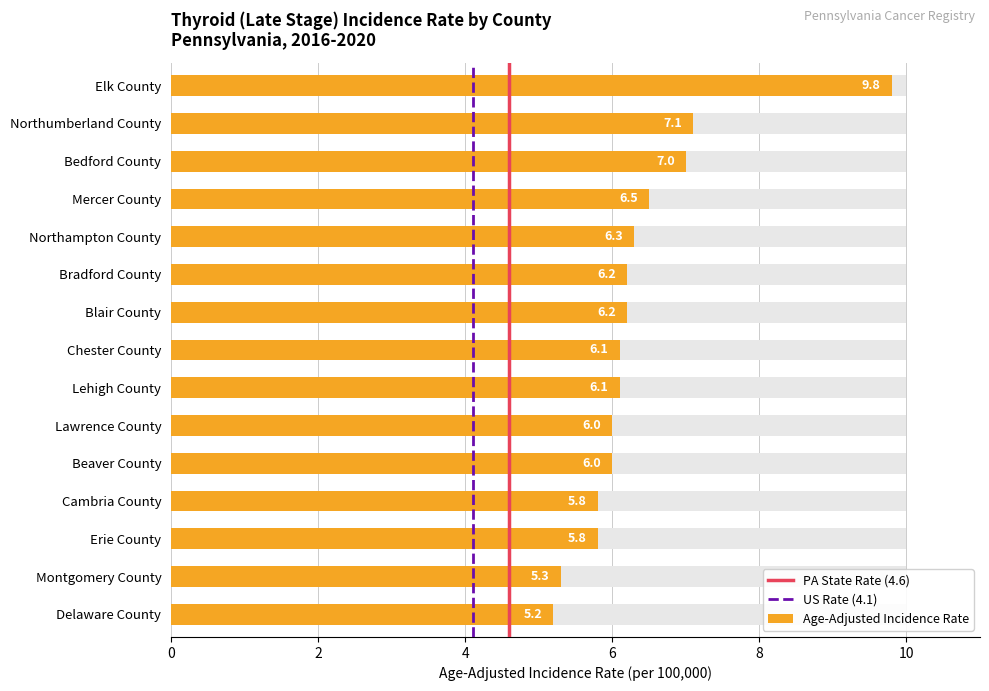

What is the average value?

6.4